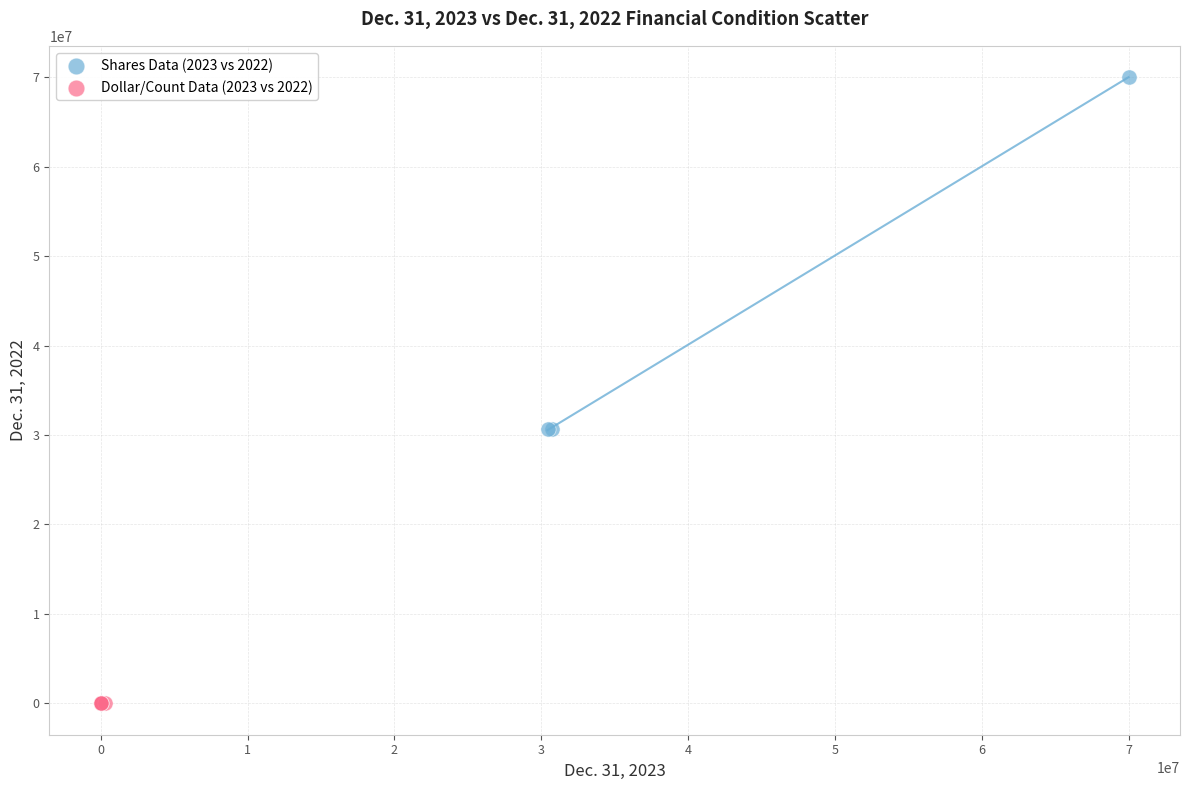

Which series has the widest spread of Y values?

Shares Data (2023 vs 2022)